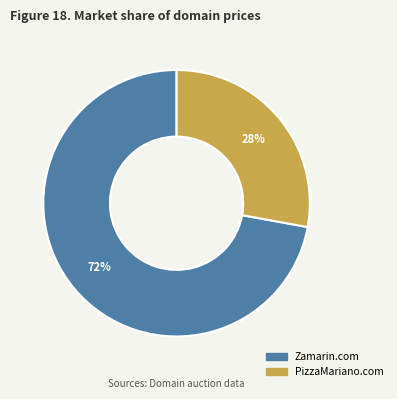

Rank the categories by value from lowest to highest.

PizzaMariano.com, Zamarin.com